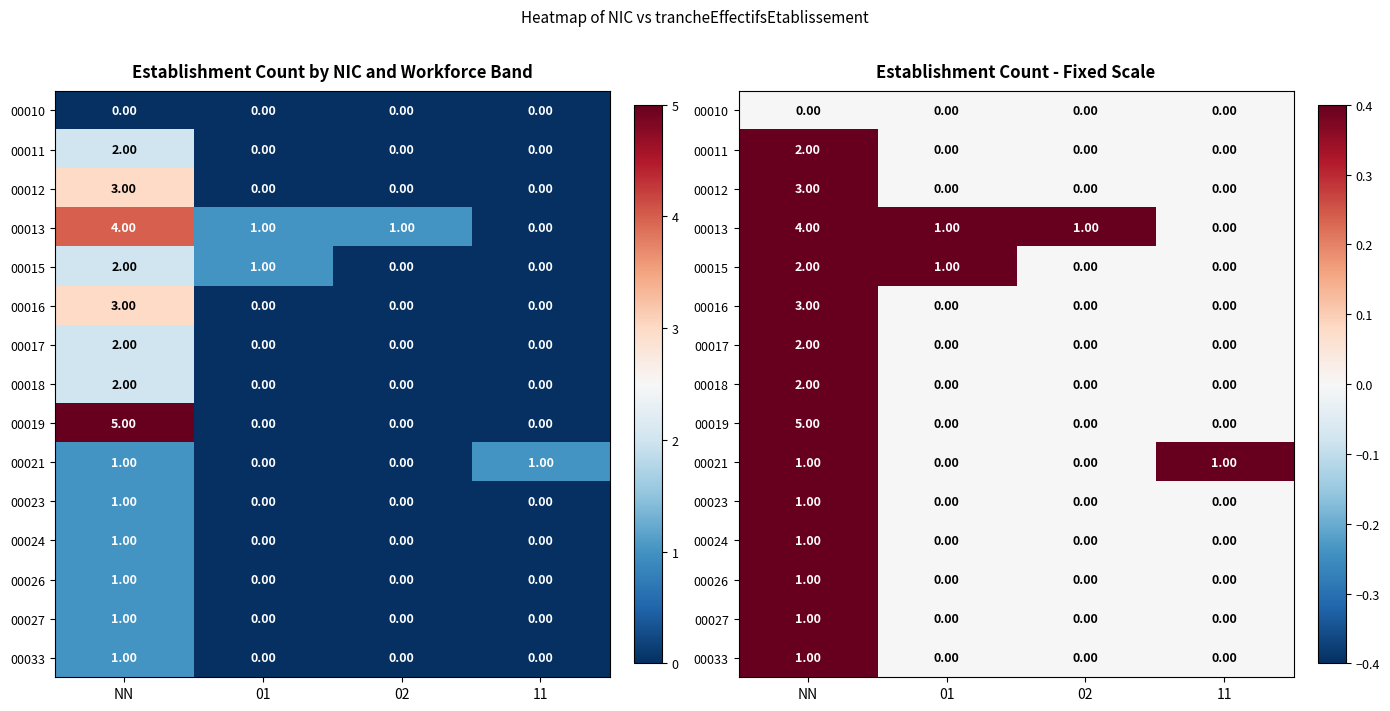

Which label corresponds to the smallest value in the chart?

NN